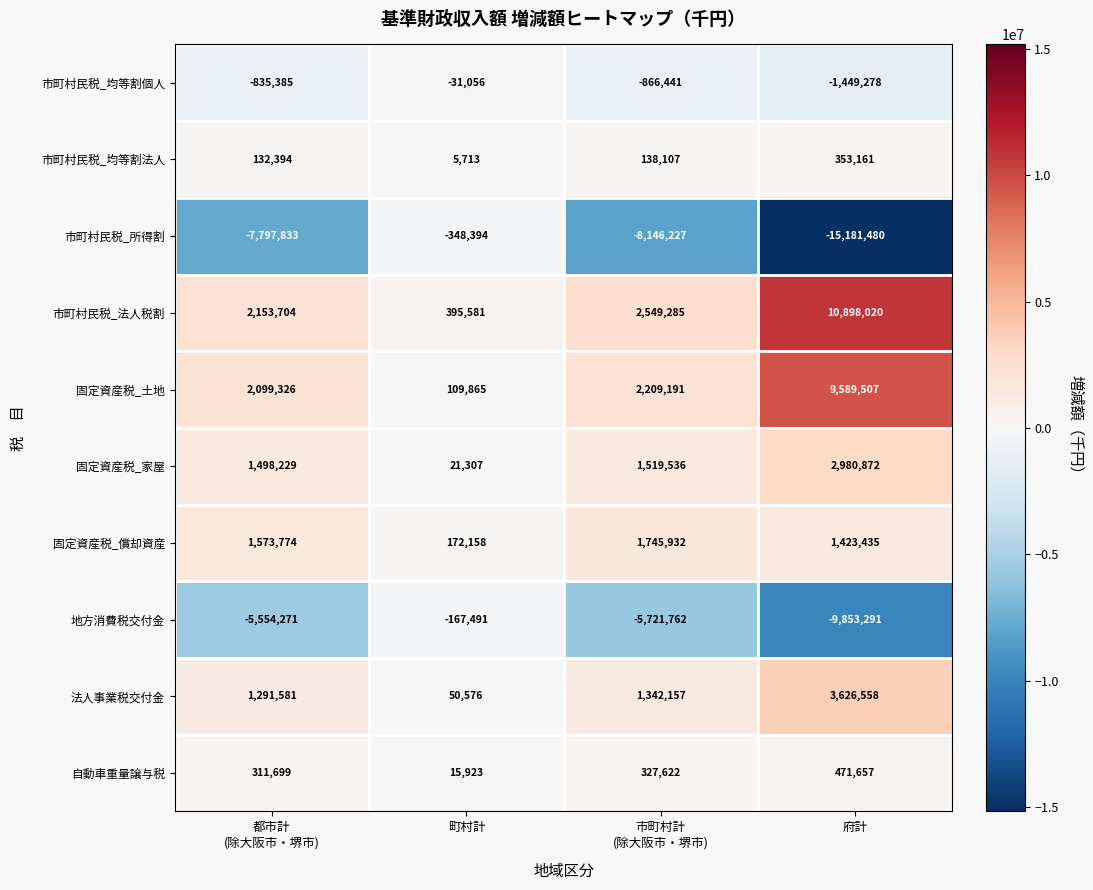

Rank the series at 町村計 from highest to lowest value.

市町村民税_法人税割, 固定資産税_償却資産, 固定資産税_土地, 法人事業税交付金, 固定資産税_家屋, 自動車重量譲与税, 市町村民税_均等割法人, 市町村民税_均等割個人, 地方消費税交付金, 市町村民税_所得割